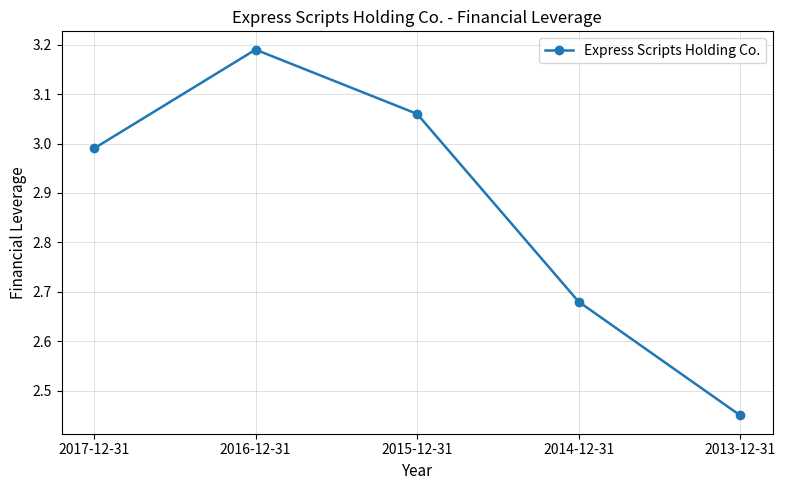

How many lines are shown in the chart?

1